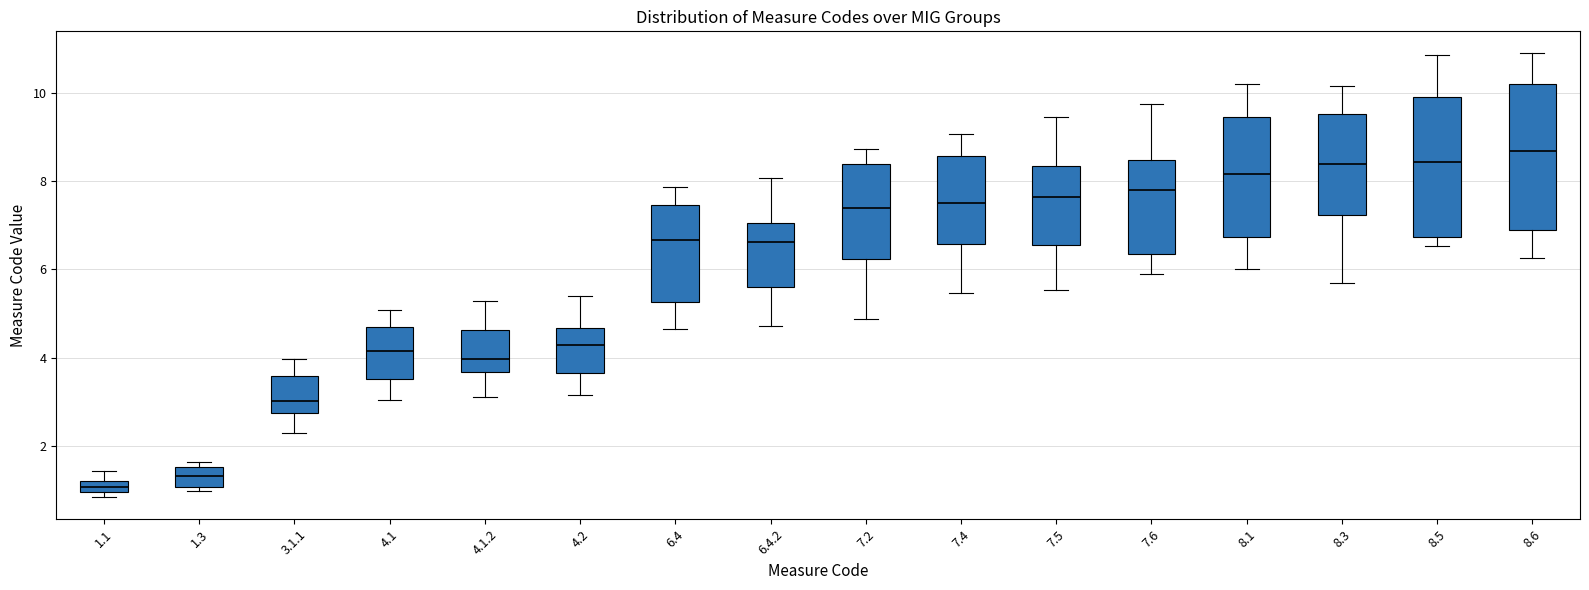

Which box's median line is the lowest?

1.1